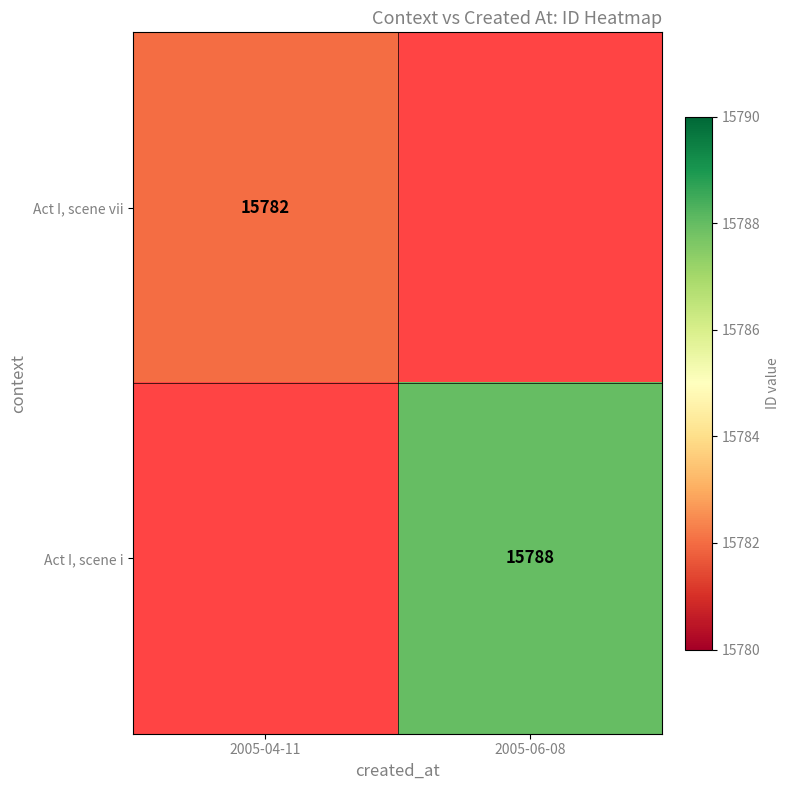

How many distinct data groups are displayed?

2